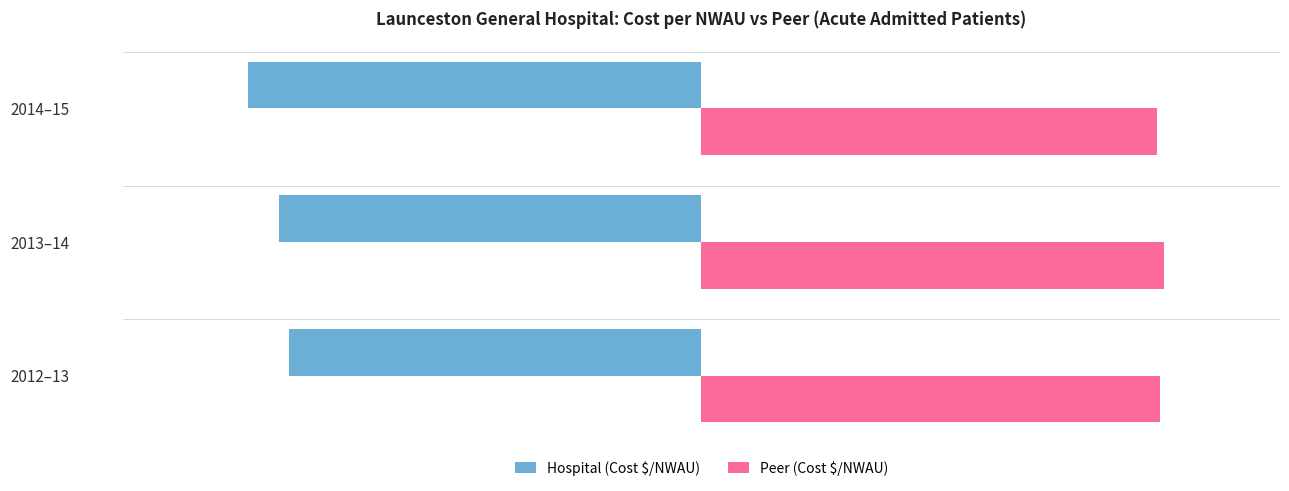

What is the highest value of the Peer (Cost $/NWAU) series?

4490